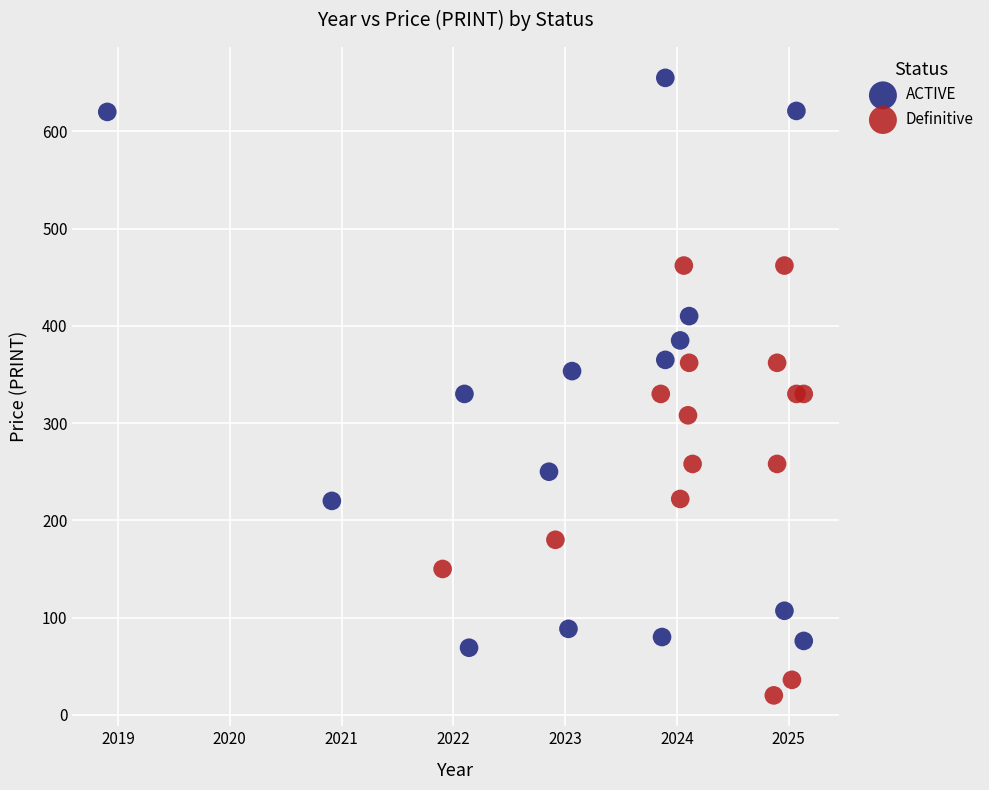

Which series reaches the maximum Y coordinate?

ACTIVE